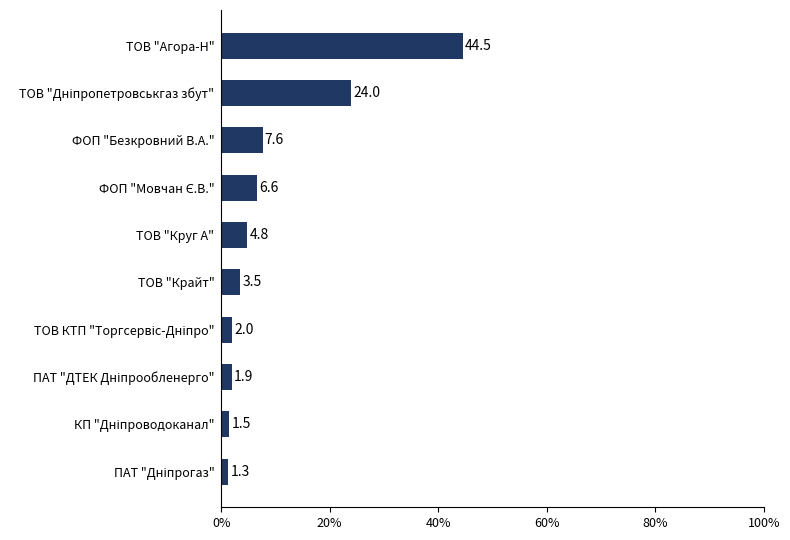

What is the ratio of the value at ТОВ "Крайт" to the value at ТОВ "Круг А"?

0.7